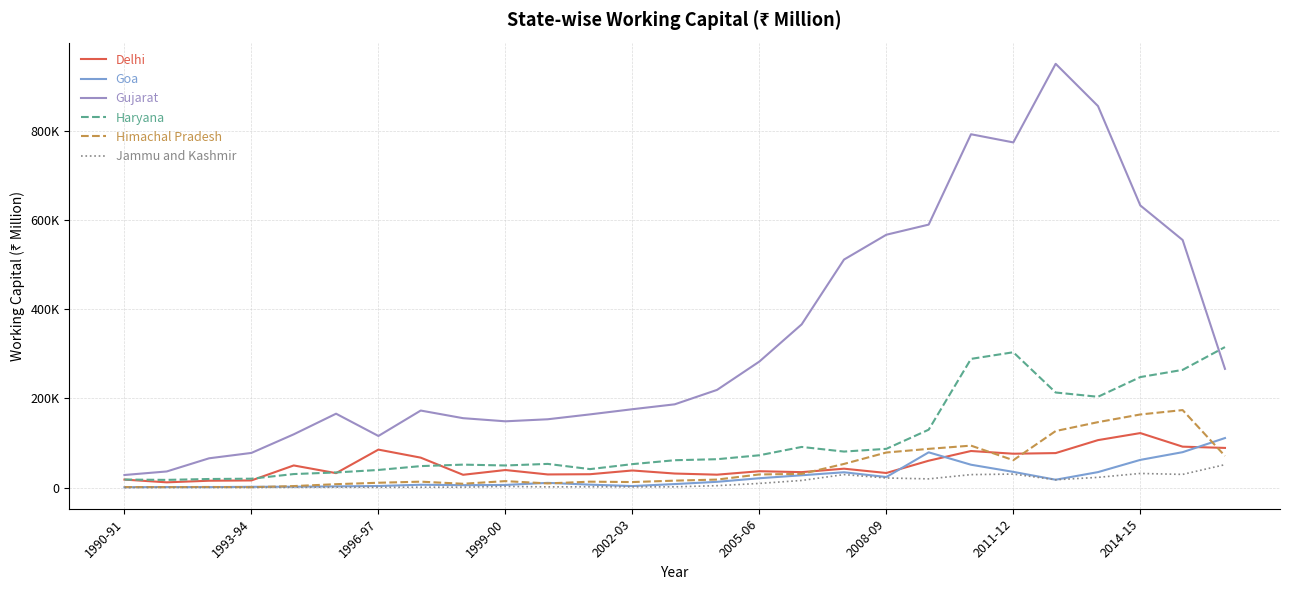

Does the chart have visible grid lines?

Yes